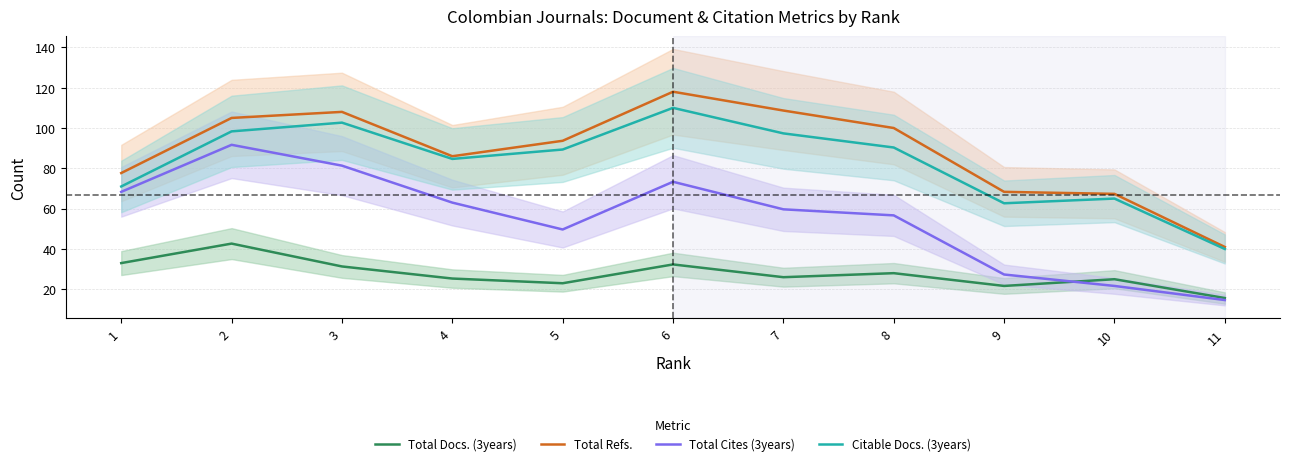

Which series has the largest total across all categories?

Total Refs.